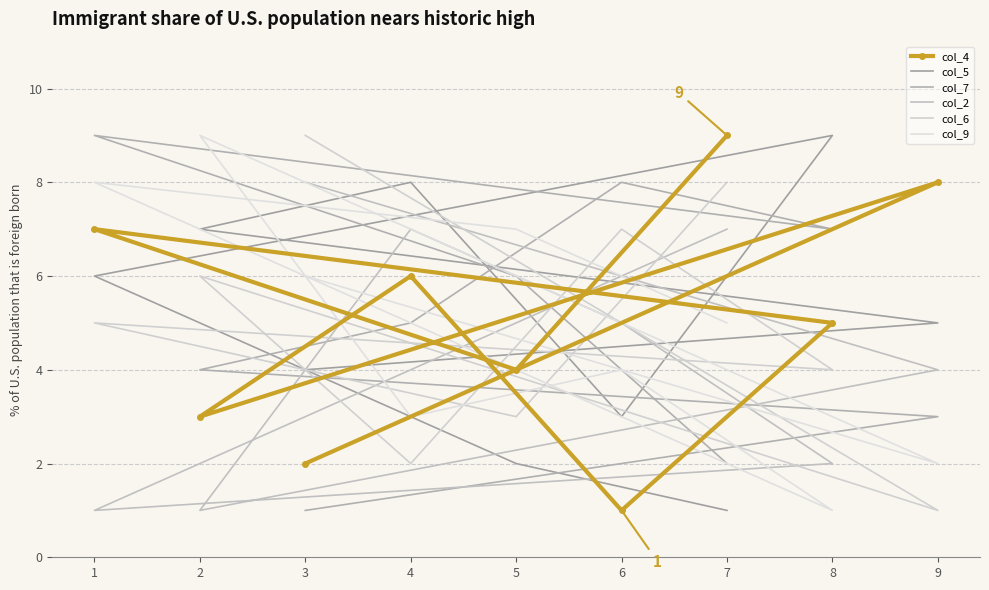

Which category has the highest value in the col_2 series?

3